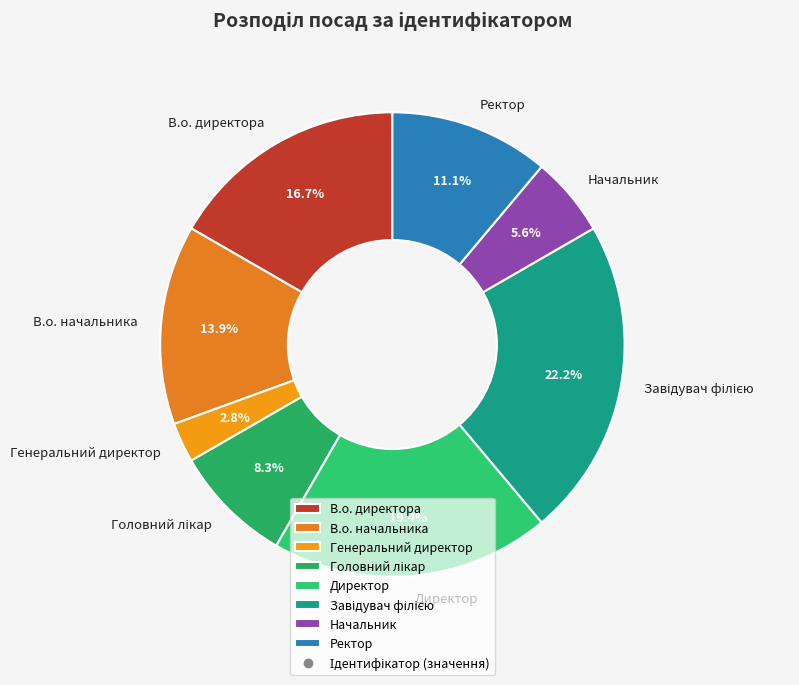

How many slices are in this pie chart?

8